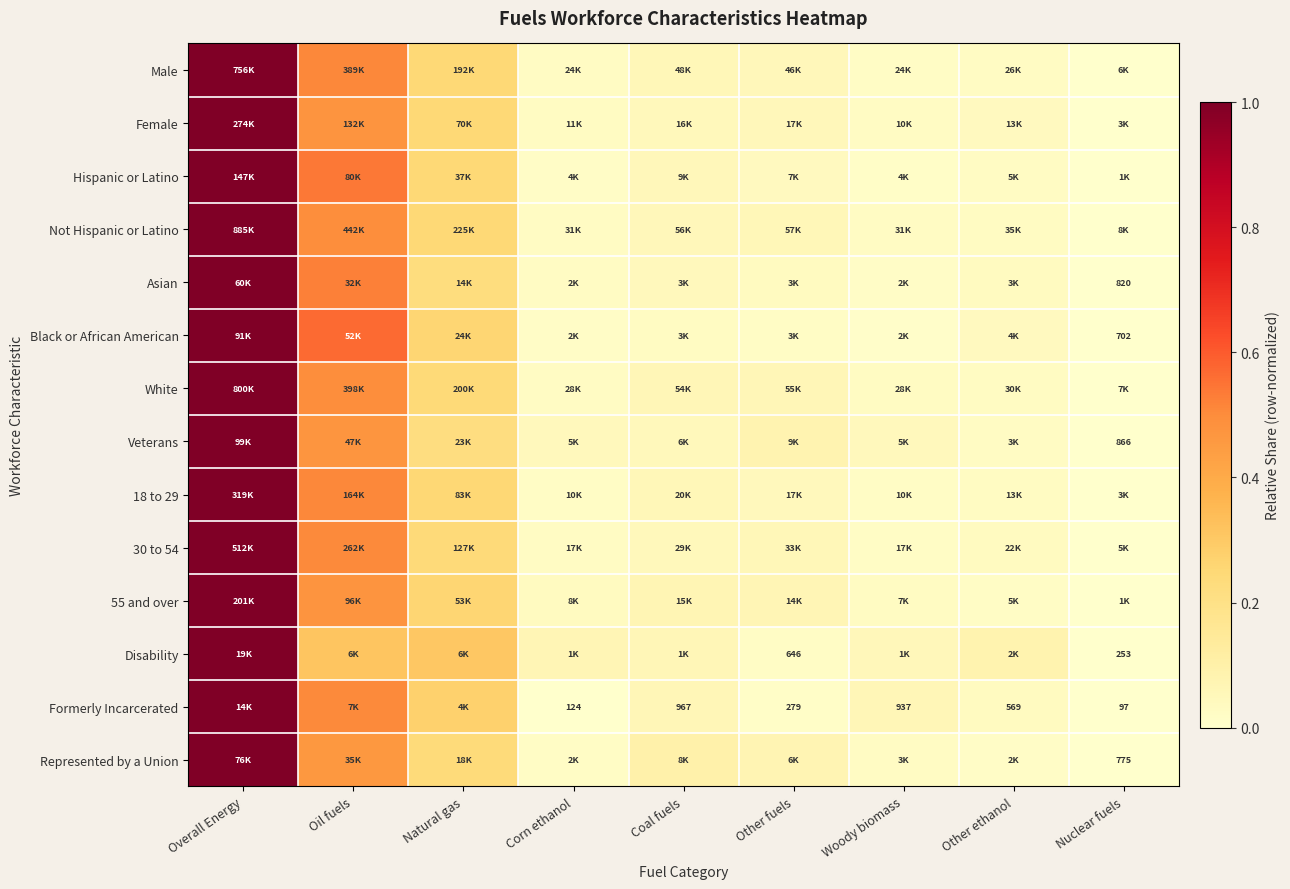

At which label is Veterans closest to 0?

Nuclear fuels